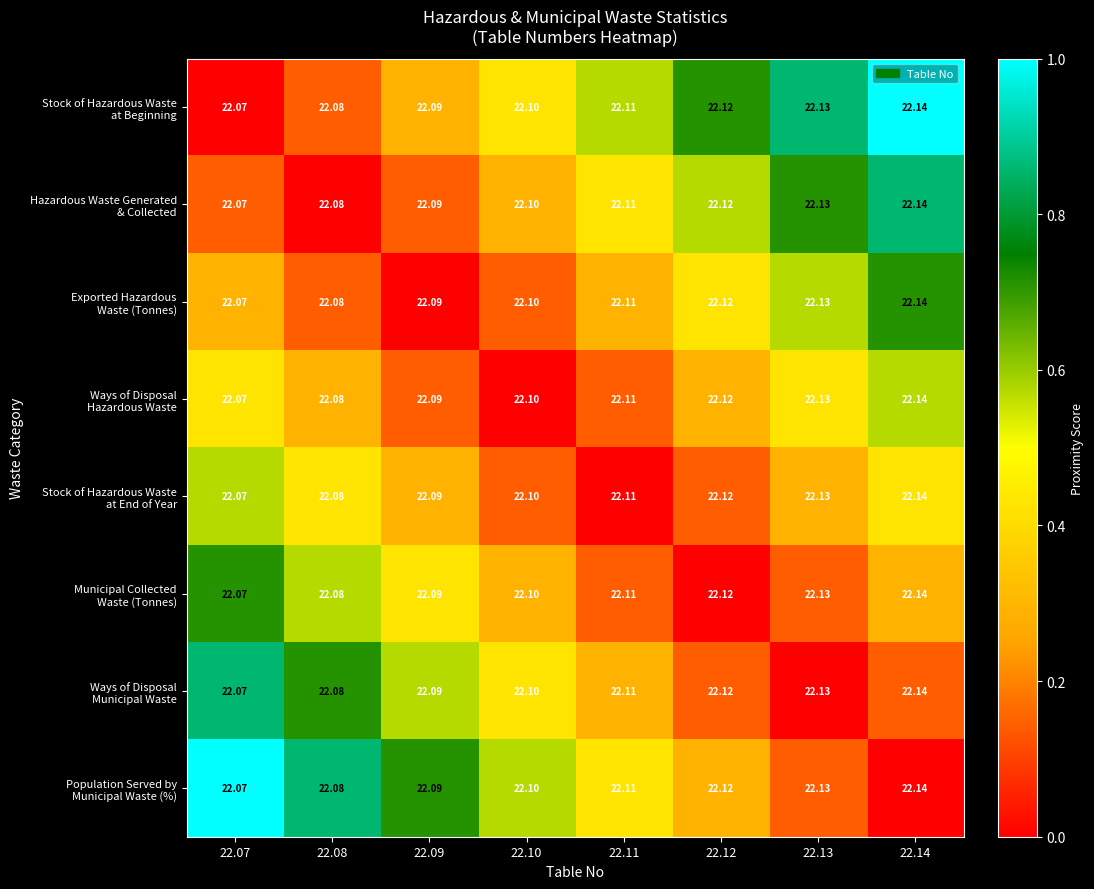

How many distinct data groups are displayed?

8